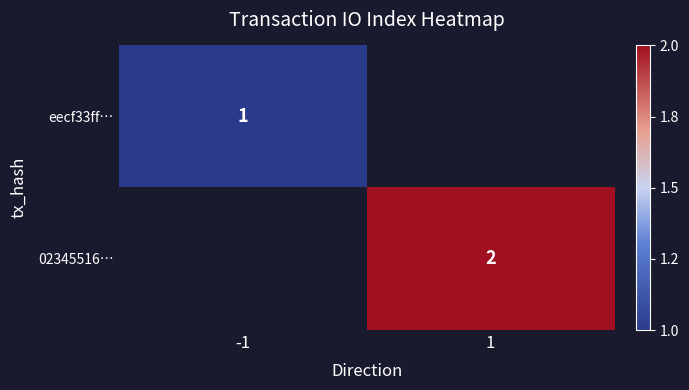

True or false: 02345516… has a value of 2 at 1.

True